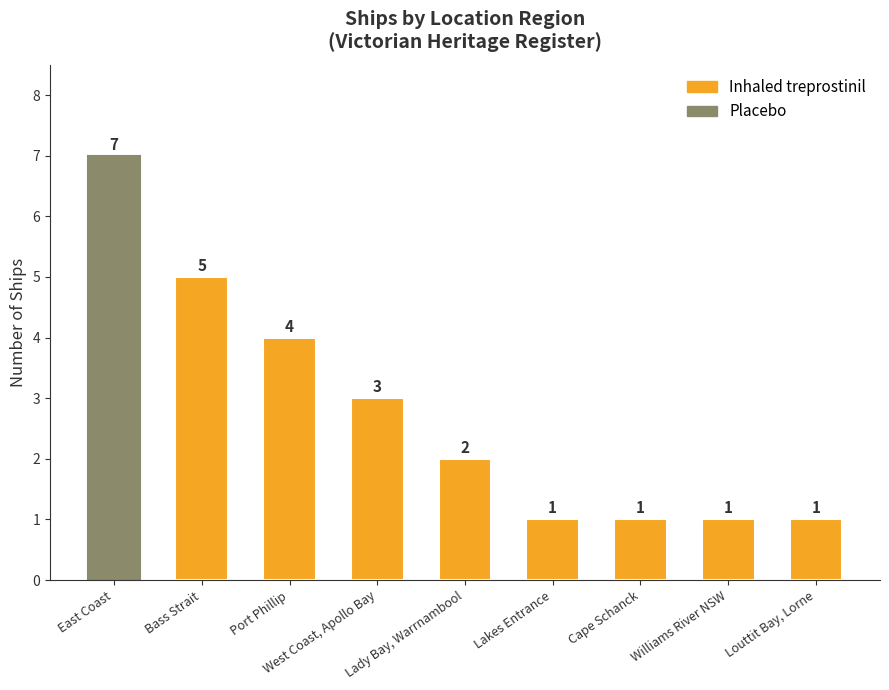

What is the difference between the values at Louttit Bay, Lorne and East Coast?

6